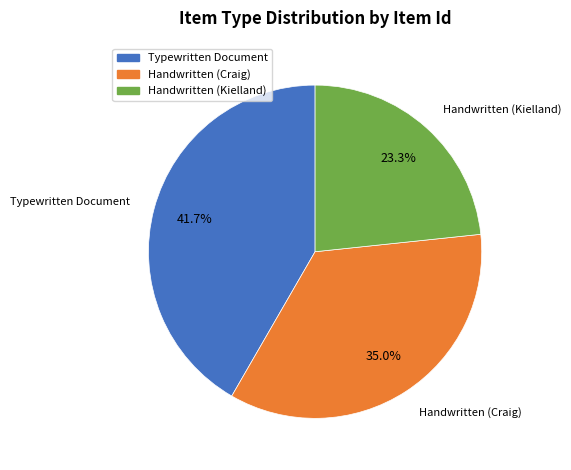

To the nearest percent, what is the combined percentage of Handwritten (Kielland) and Typewritten Document?

65%